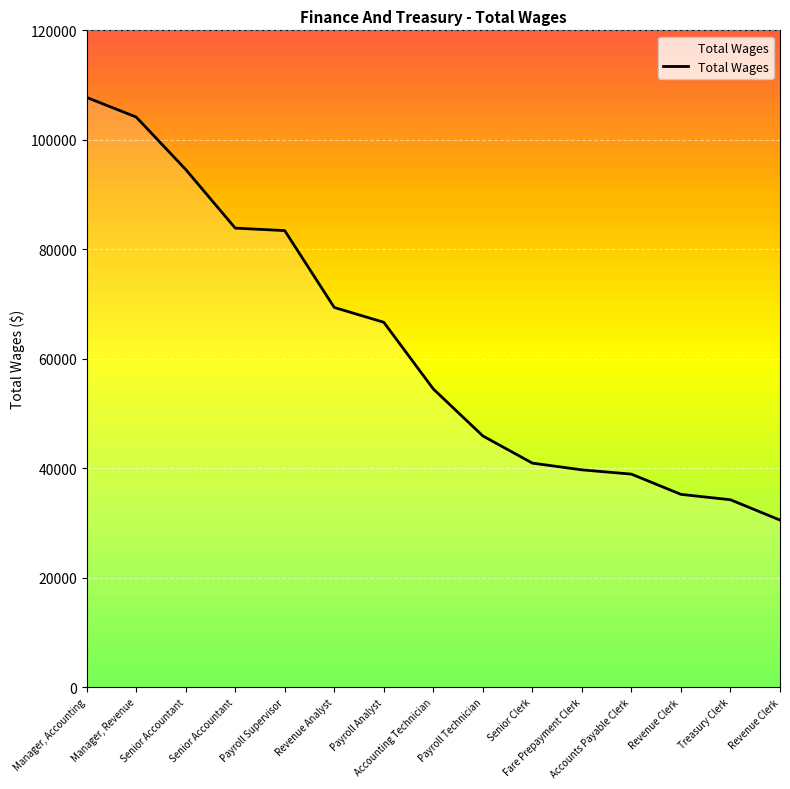

Rank the categories by value from highest to lowest.

Manager, Accounting, Manager, Revenue, Senior Accountant, Senior Accountant, Payroll Supervisor, Revenue Analyst, Payroll Analyst, Accounting Technician, Payroll Technician, Senior Clerk, Fare Prepayment Clerk, Accounts Payable Clerk, Revenue Clerk, Treasury Clerk, Revenue Clerk